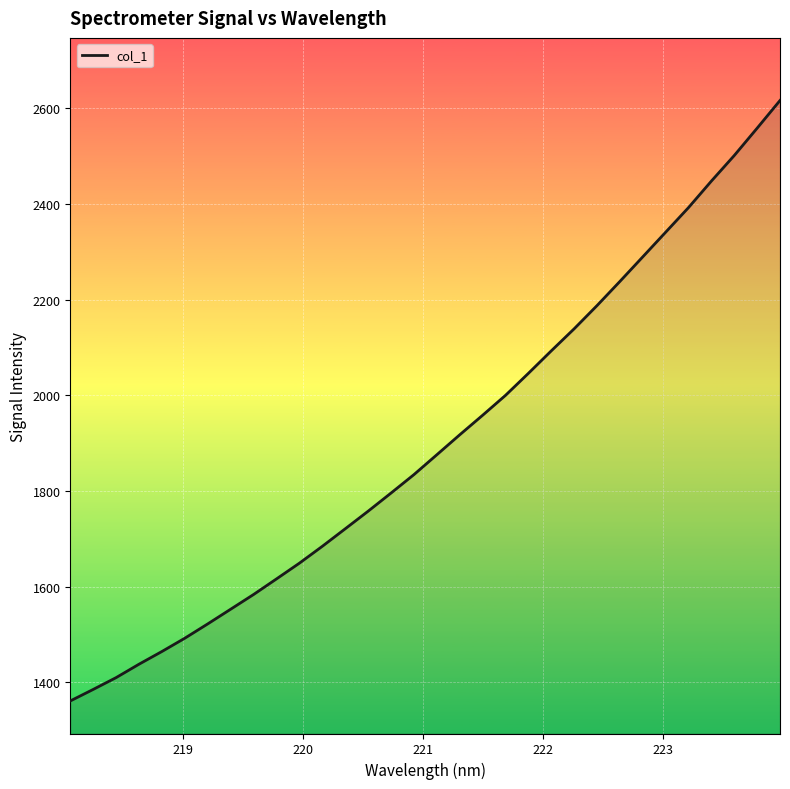

How many lines are shown in the chart?

1